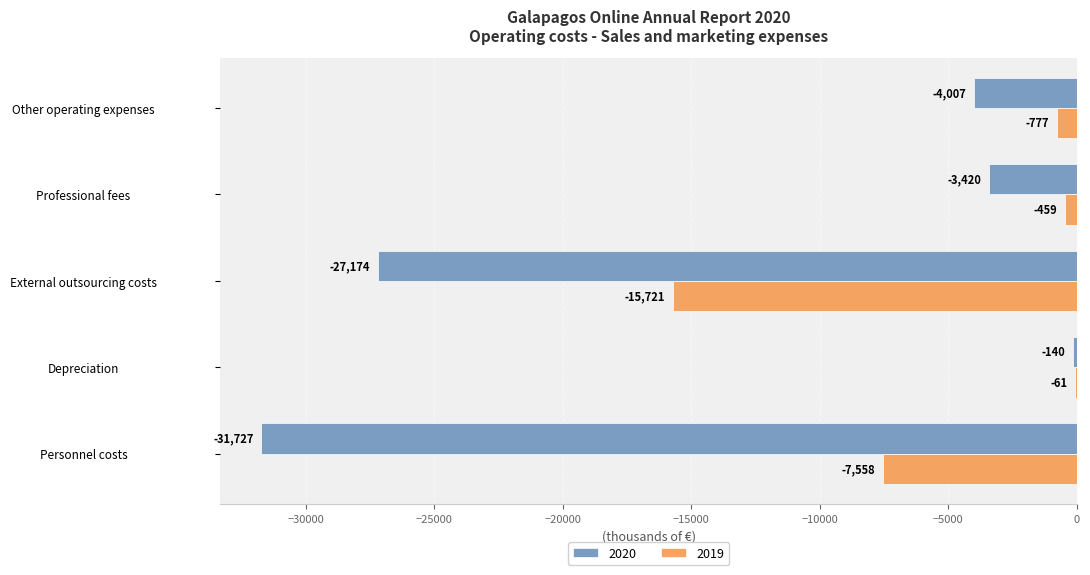

What is the greatest value displayed?

-61